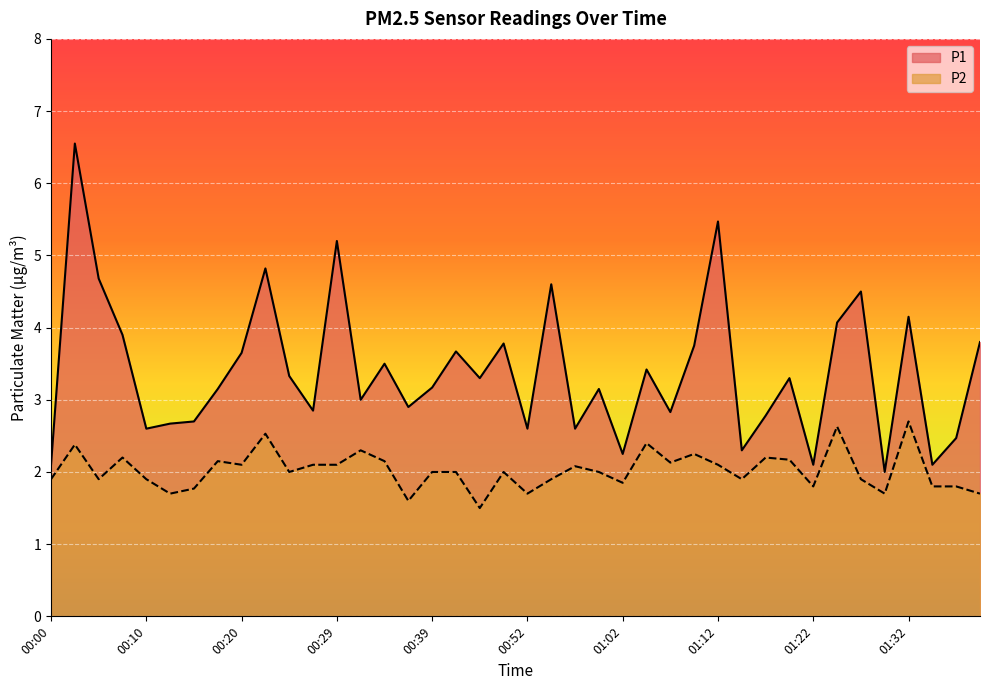

What is the difference between the highest and lowest values at 00:55?

2.7